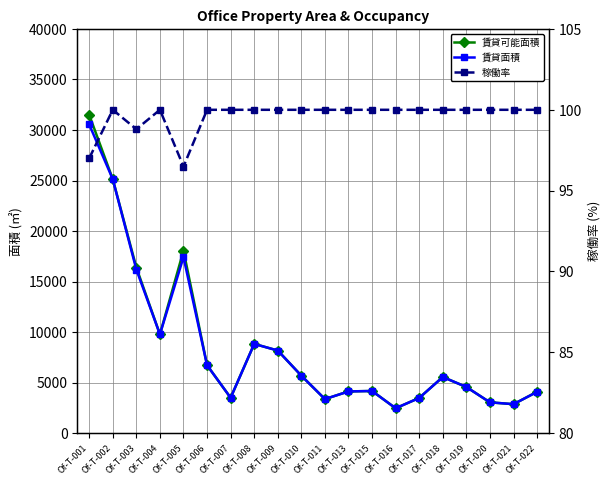

List the labels in order of 賃貸可能面積 value, smallest first.

Of-T-016, Of-T-021, Of-T-020, Of-T-011, Of-T-017, Of-T-007, Of-T-022, Of-T-013, Of-T-015, Of-T-019, Of-T-018, Of-T-010, Of-T-006, Of-T-009, Of-T-008, Of-T-004, Of-T-003, Of-T-005, Of-T-002, Of-T-001